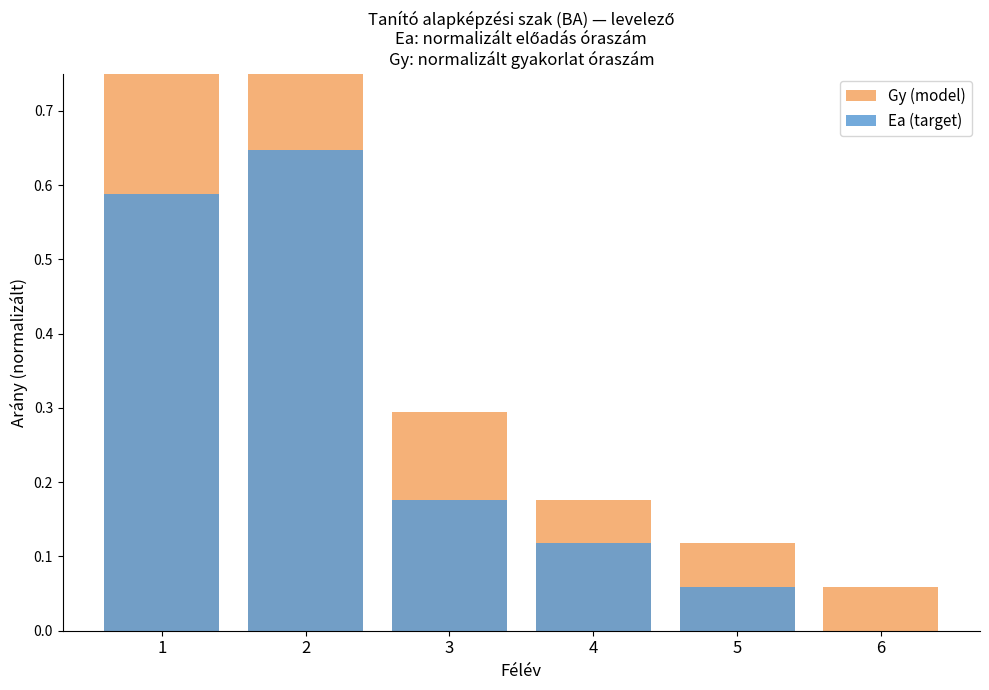

True or false: Gy (model) has a value of 1.0 at 1.

True